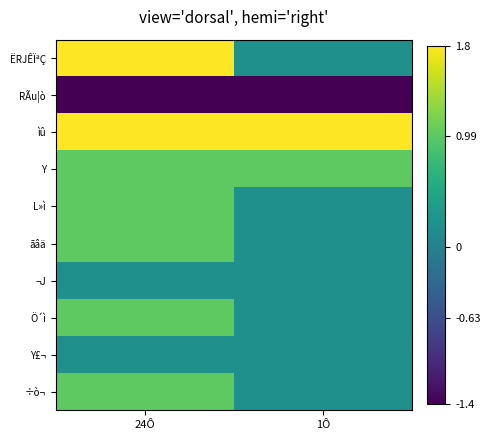

Rank the series by their maximum value, from highest to lowest.

ËRJÊÏªÇ, ìû, Y, L»ì, ãâä, Ö´ì, ÷ò¬, ¬J, Y£¬, RÃu|ò